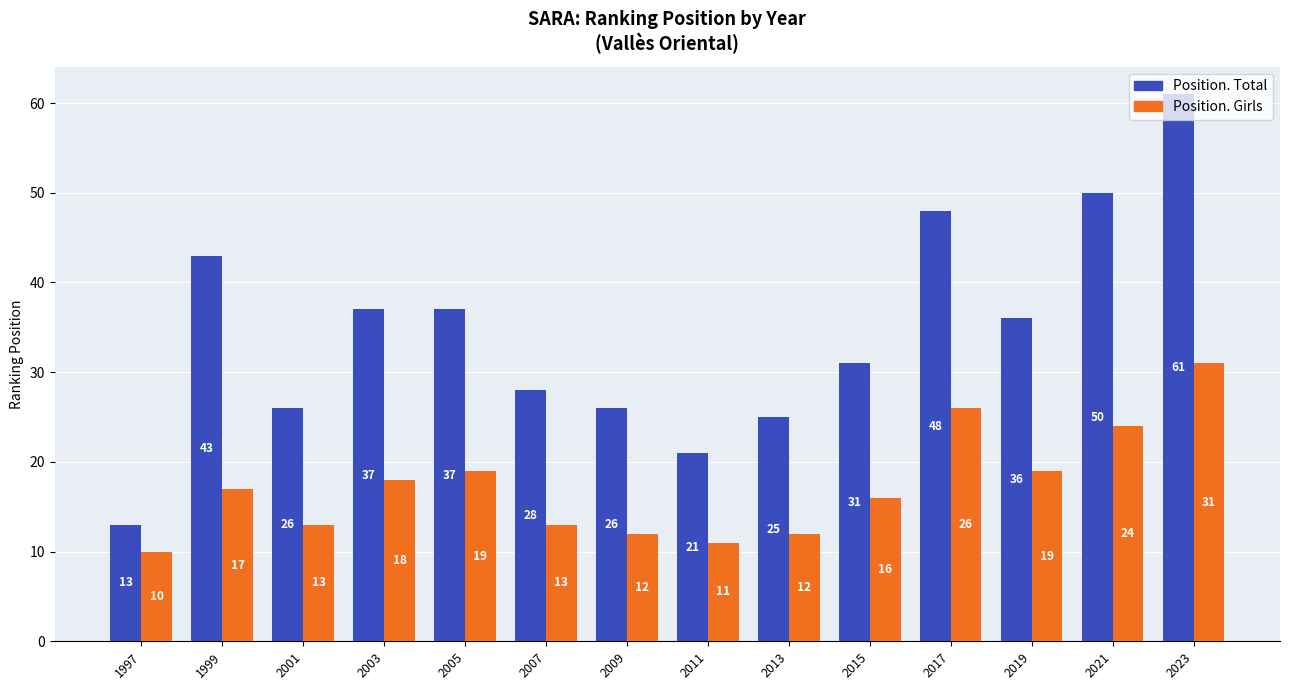

Is the value of Position. Girls at 2017 greater than the value of Position. Total at 2015?

No